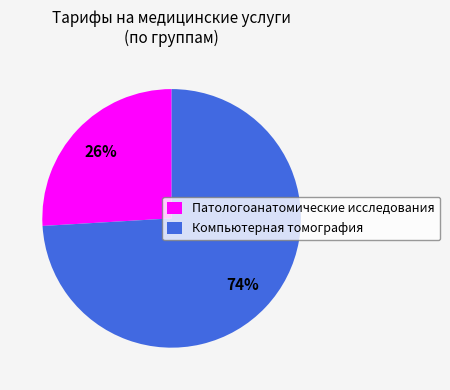

Which category has the biggest portion of the pie?

Компьютерная томография